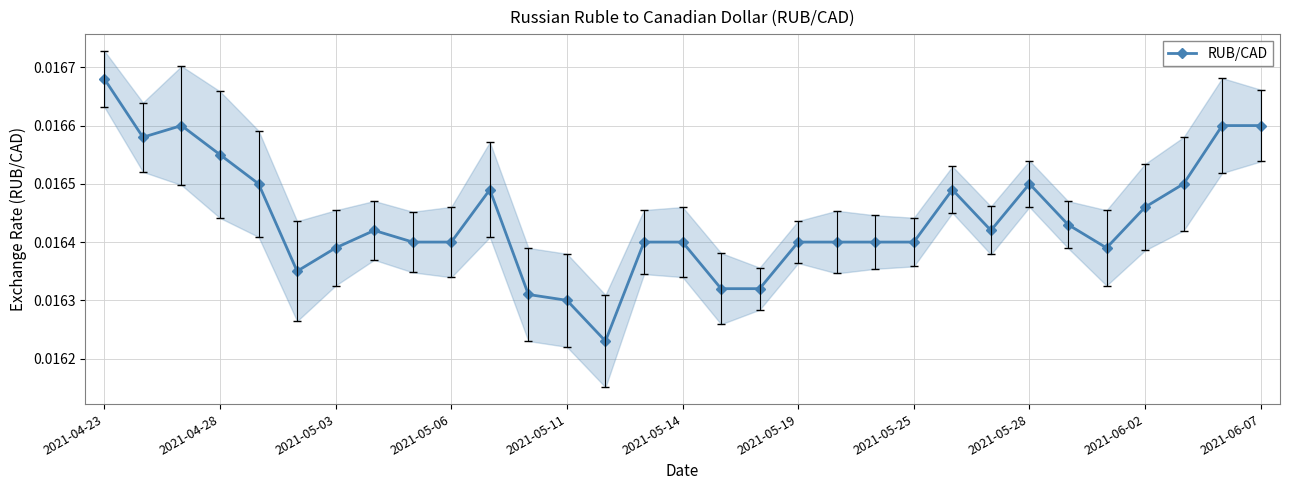

Does the chart have visible grid lines?

Yes